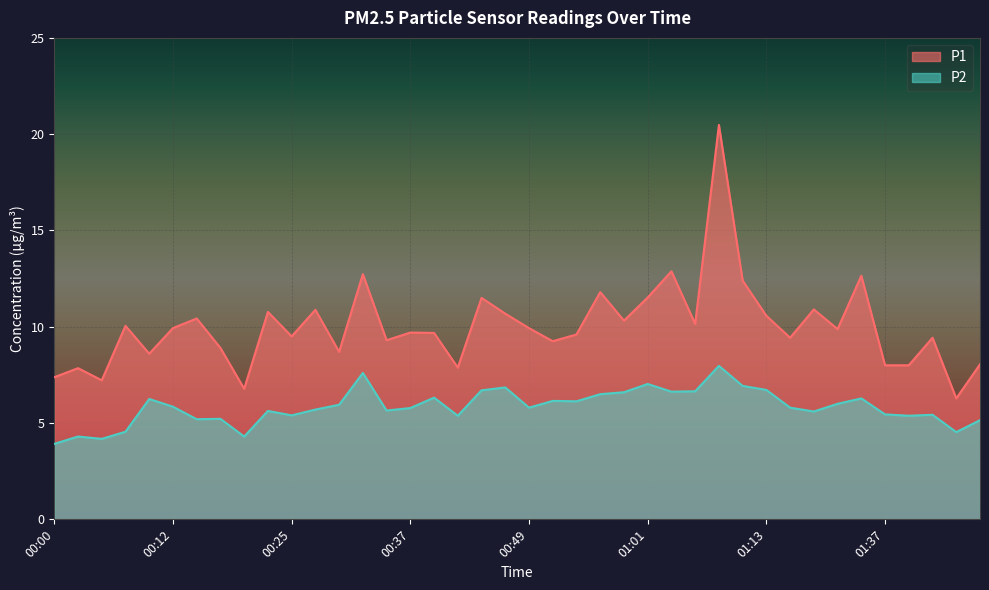

Between 00:37 and 00:49, which series saw the biggest shift?

P1